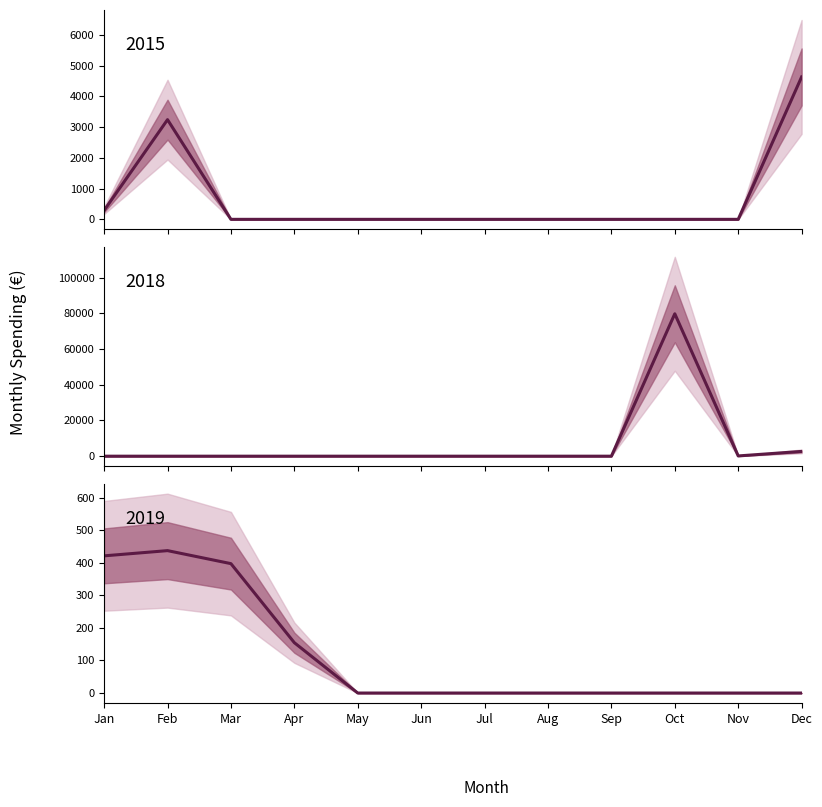

Reading right to left, transcribe all the data shown in this chart.

2015 spending (€): 4631.6	0.0	0.0	0.0	0.0	0.0	0.0	0.0	0.0	0.0	3242.3	289.4
2018 spending (€): 2669.6	137.7	79700.0	0.0	0.0	0.0	0.0	0.0	0.0	0.0	0.0	0.0
2019 spending (€): 0.0	0.0	0.0	0.0	0.0	0.0	0.0	0.0	154.6	397.3	437.2	421.2